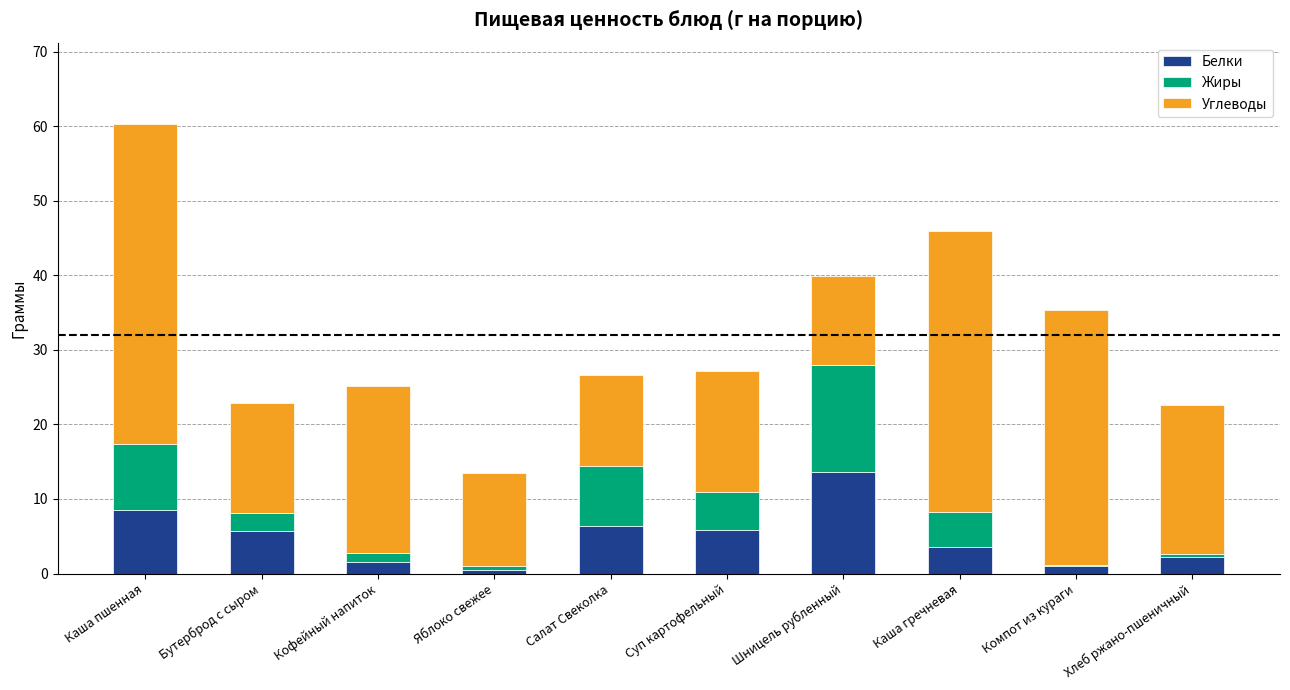

What is the total value across all series at Яблоко свежее?

13.5